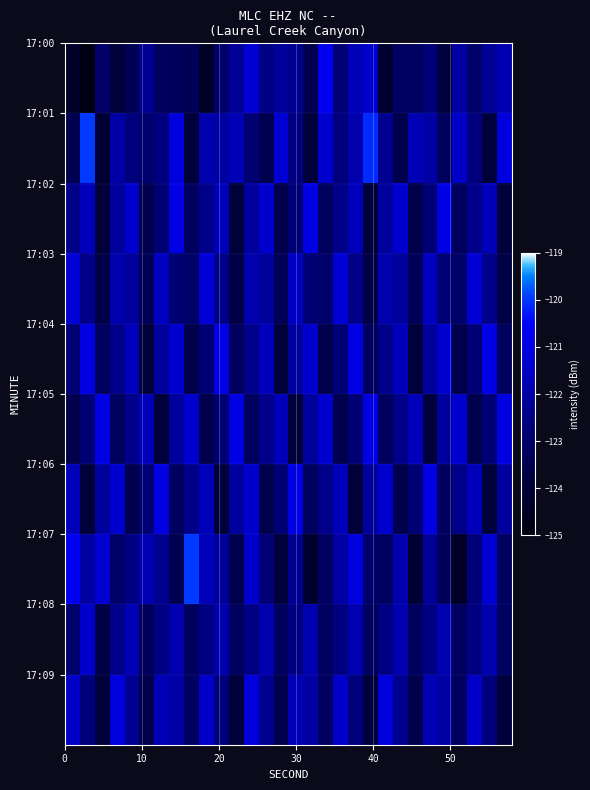

Count the number of data series in this chart.

10